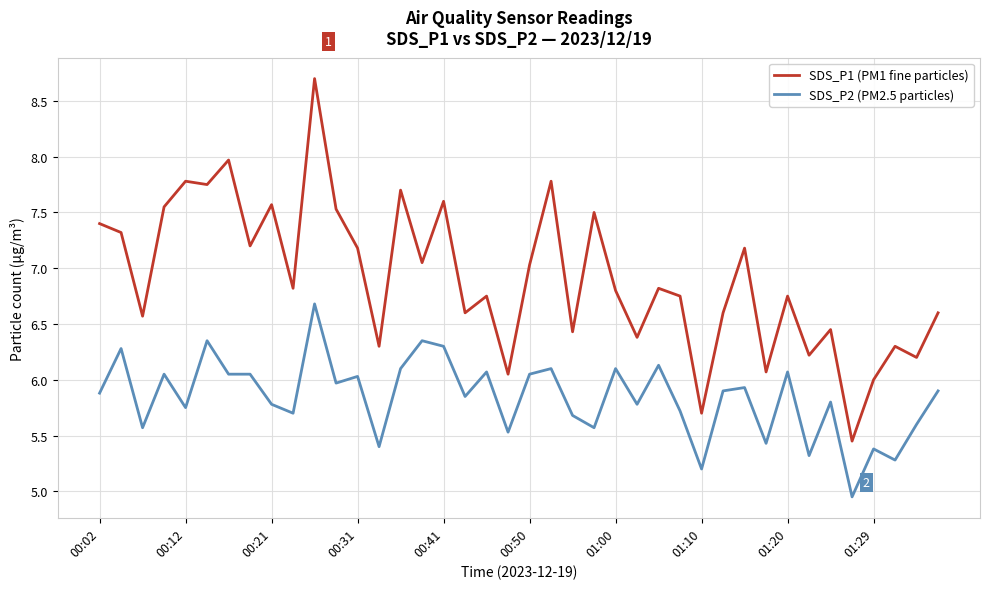

What is the highest value of the SDS_P1 (PM1 fine particles) series?

8.7